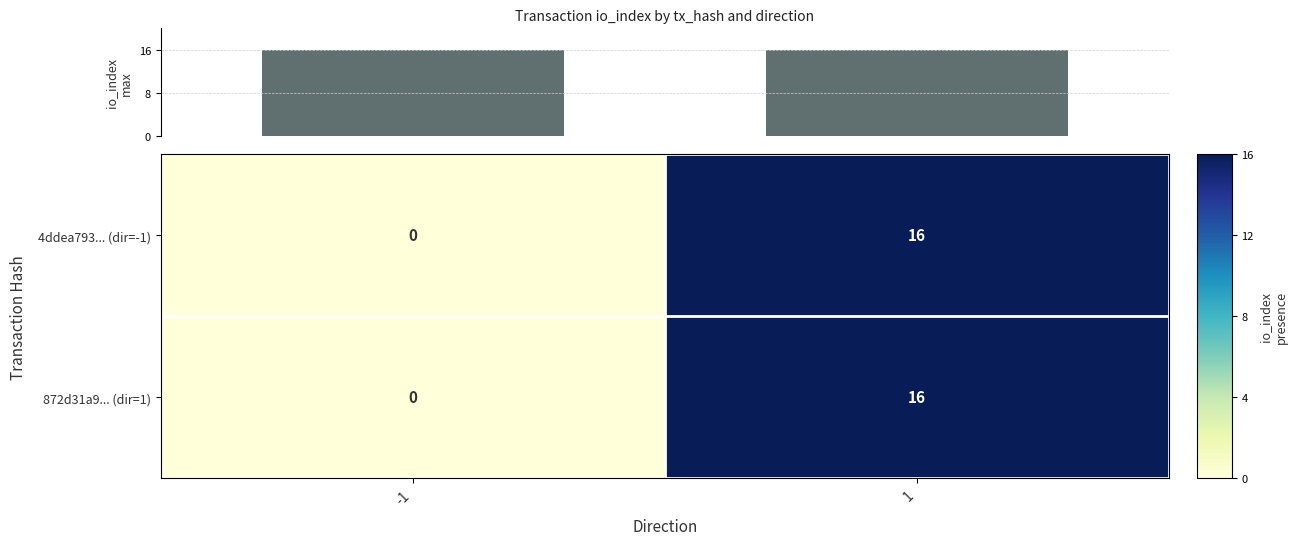

What is the sum of all 872d31a9... (dir=1) values?

16